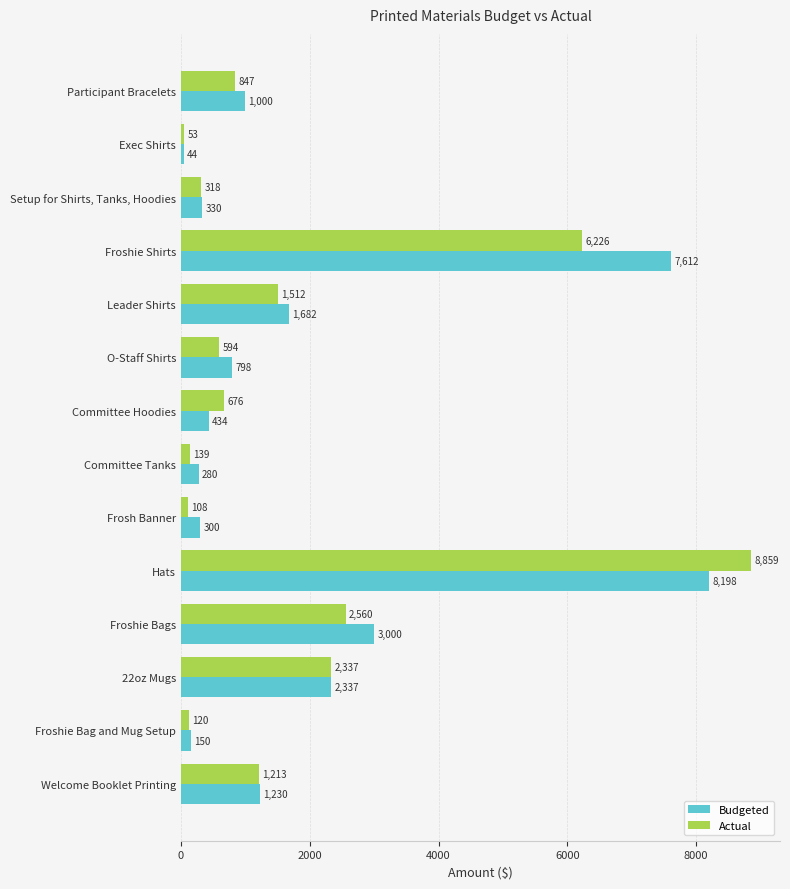

What is the average value of the Budgeted series?

1956.8